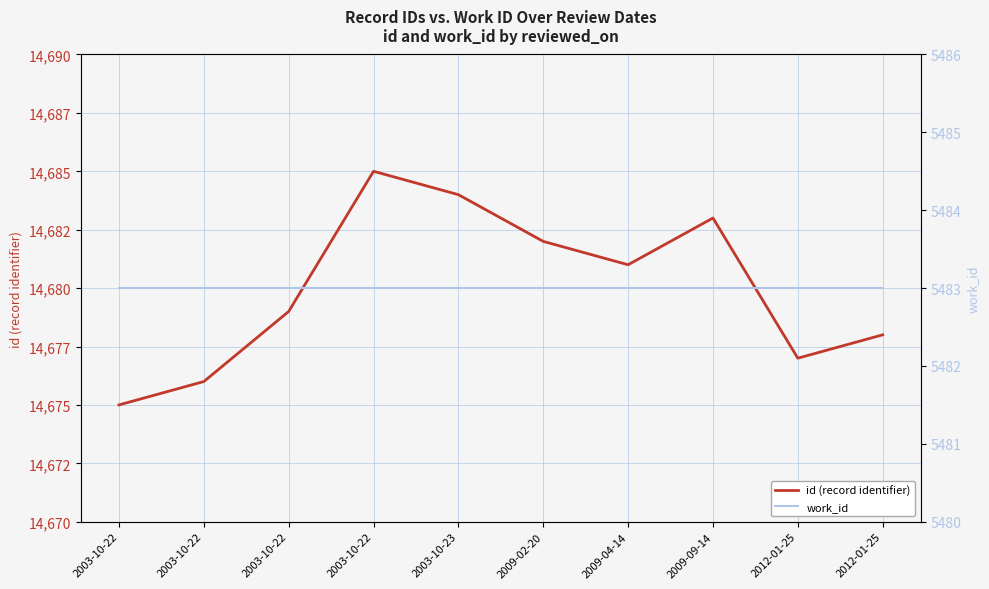

True or false: id (record identifier) and work_id intersect in this chart.

False